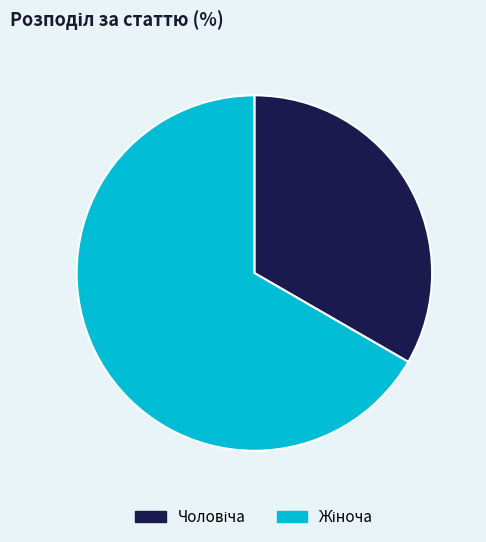

How many segments does this pie chart have?

2